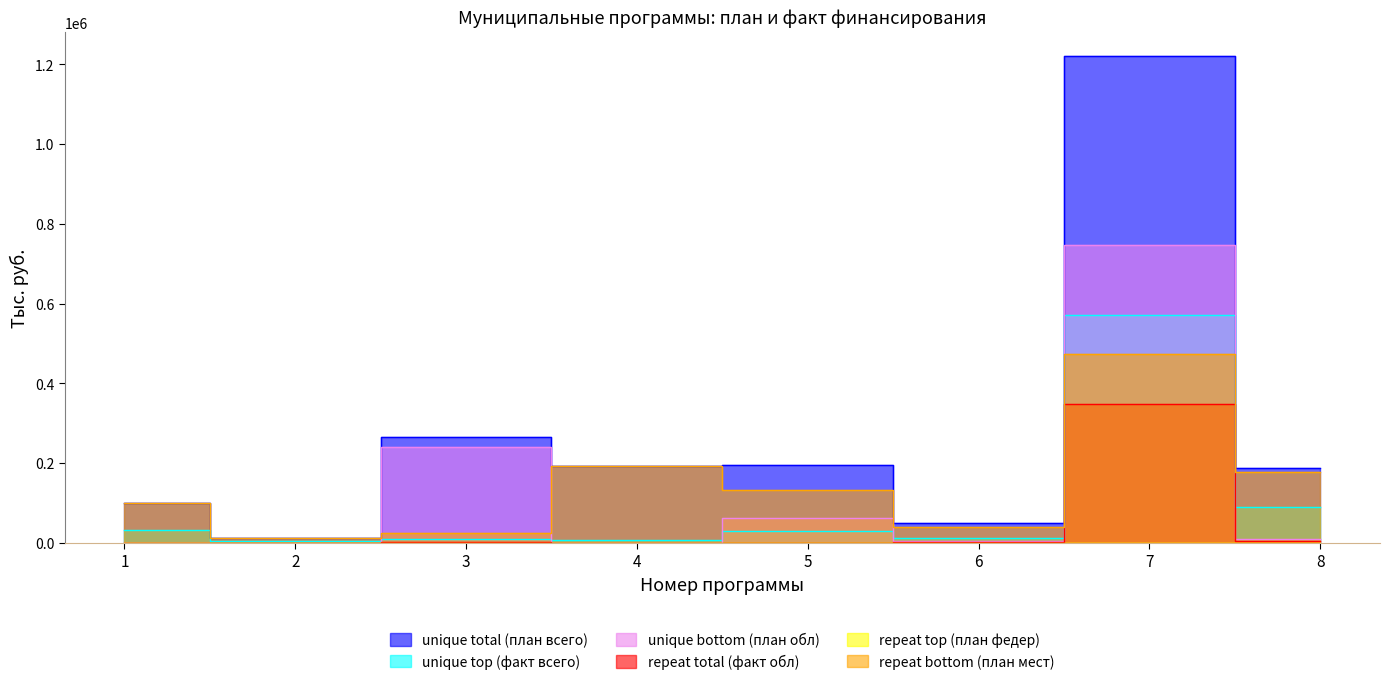

Reading left to right, what are all the values shown in this chart?

unique total (план всего): 1=101352.9	2=12987.4	3=266449.3	4=192579.0	5=195273.0	6=51070.3	7=1220194.0	8=187384.3
unique top (факт всего): 1=31808.5	2=4411.4	3=9223.5	4=6761.3	5=30145.9	6=12661.3	7=572085.6	8=90025.6
unique bottom (план обл): 1=476.6	2=0.0	3=241369.4	4=0.0	5=63405.3	6=5028.7	7=747279.9	8=9711.6
repeat total (факт обл): 1=105.0	2=0.0	3=3152.8	4=0.0	5=568.5	6=1851.4	7=349193.7	8=4104.1
repeat top (план федер): 1=10.0	2=0.0	3=0.0	4=0.0	5=0.0	6=602.8	7=0.0	8=0.0
repeat bottom (план мест): 1=100866.3	2=12987.4	3=25079.9	4=192579.0	5=131867.7	6=38879.7	7=472914.1	8=177672.7